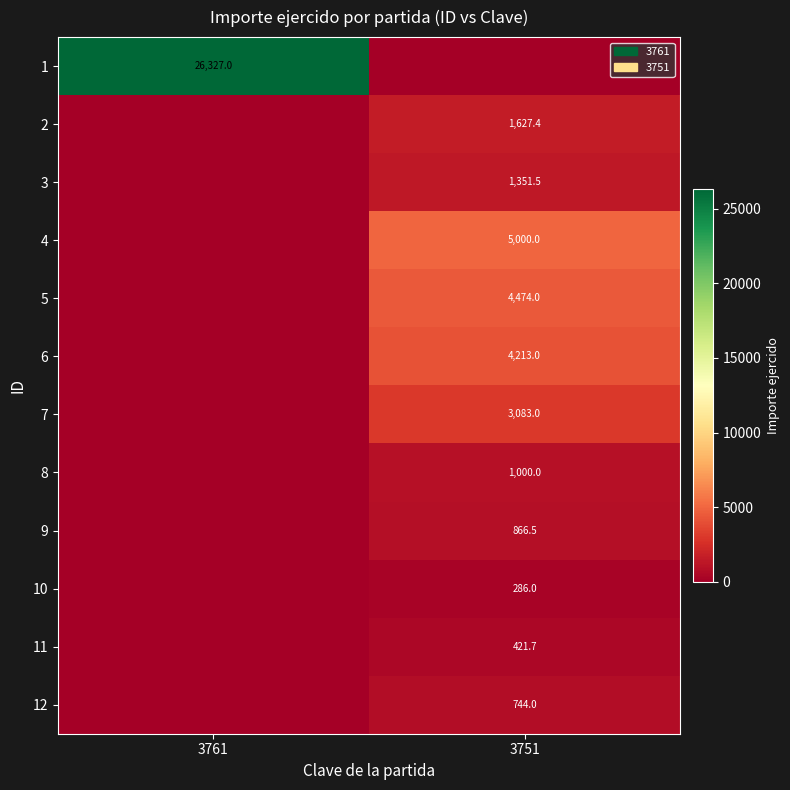

The value of 6 at 3751 is 4213.0. True or false?

True